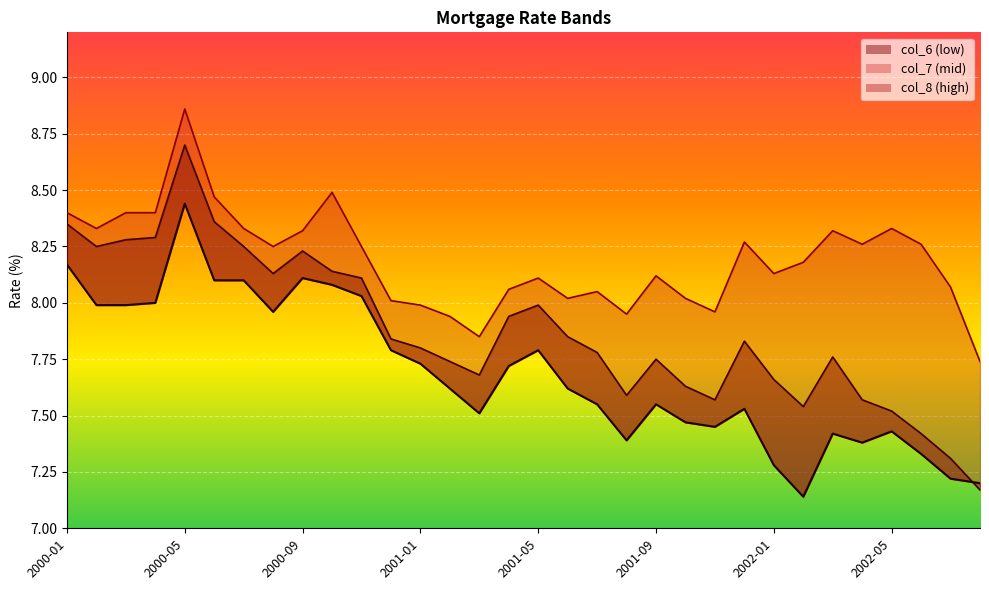

How many lines are shown in the chart?

1